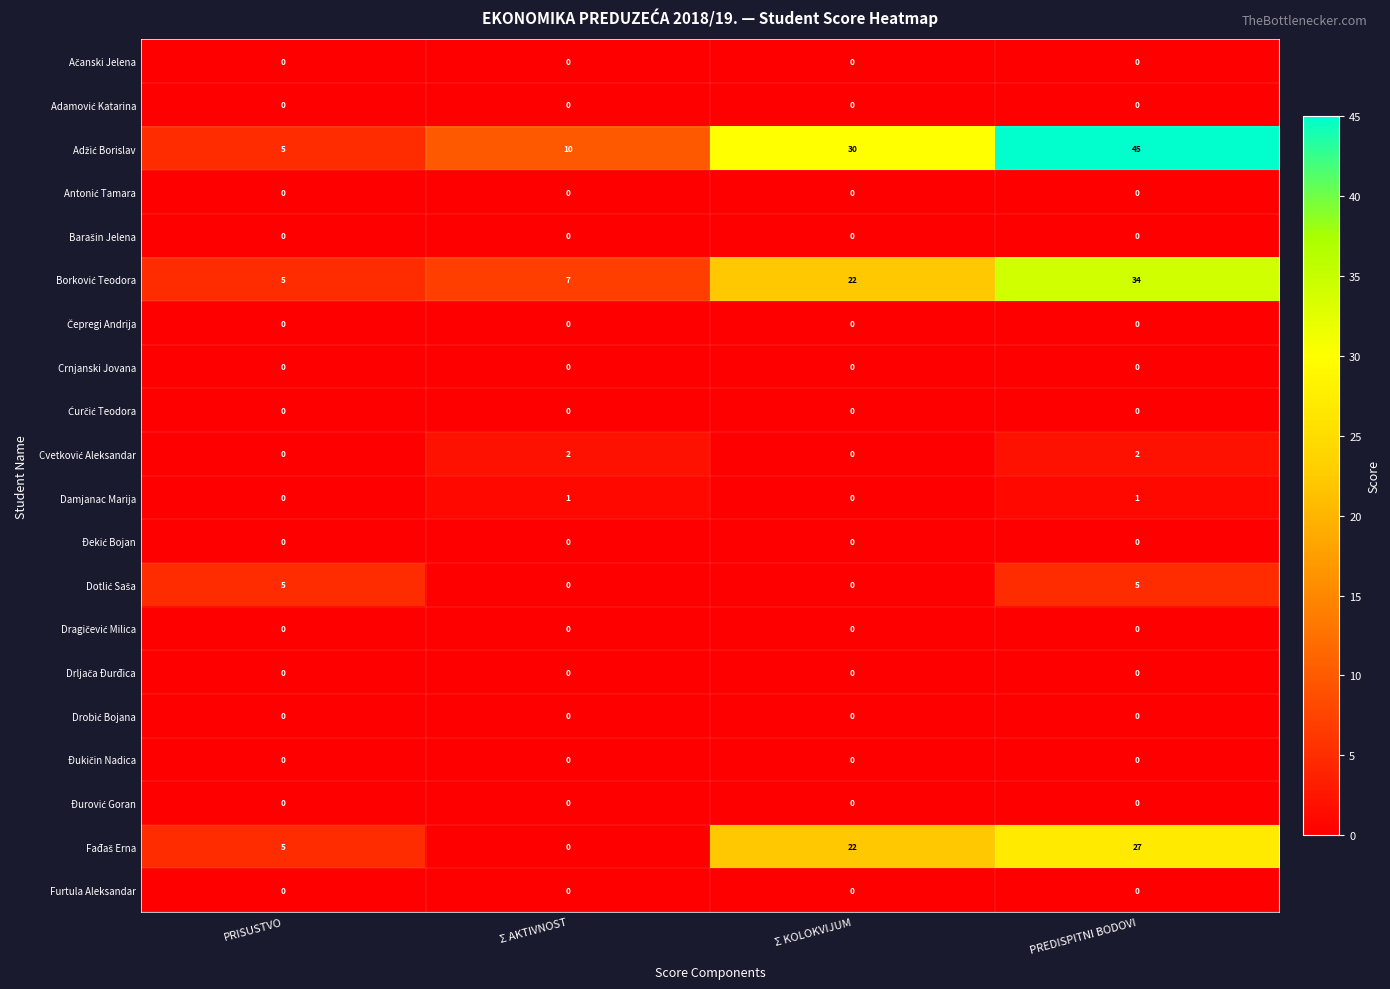

What is the total value across all series at PREDISPITNI BODOVI?

114